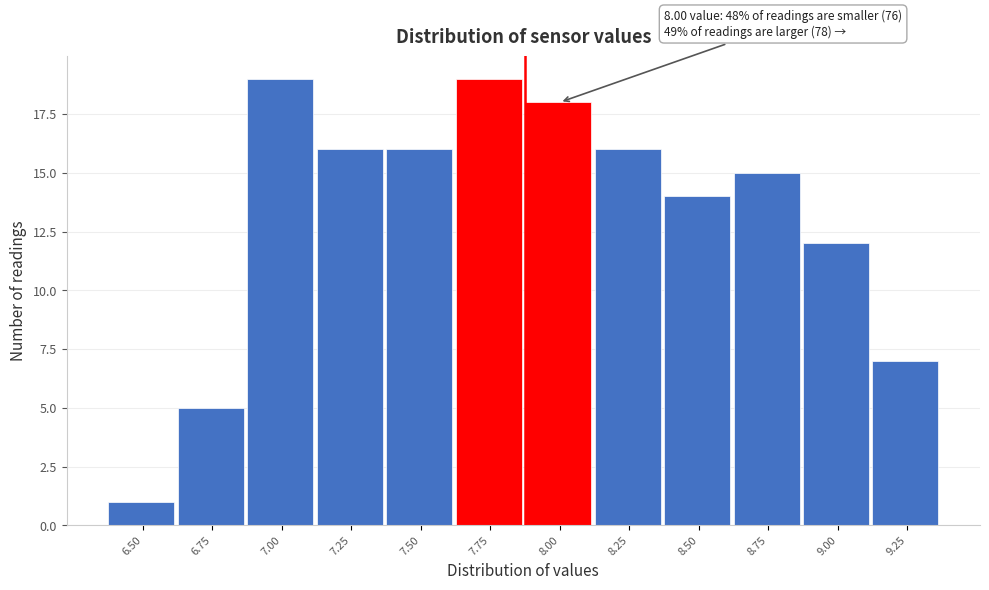

Reading left to right, transcribe all the data shown in this chart.

6.50=1	6.75=5	7.00=19	7.25=16	7.50=16	7.75=19	8.00=18	8.25=16	8.50=14	8.75=15	9.00=12	9.25=7